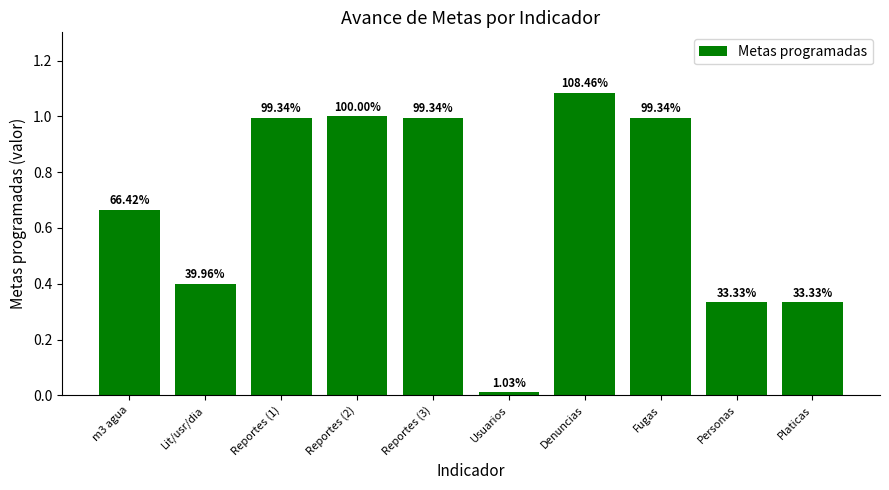

How many bars are there in total?

10